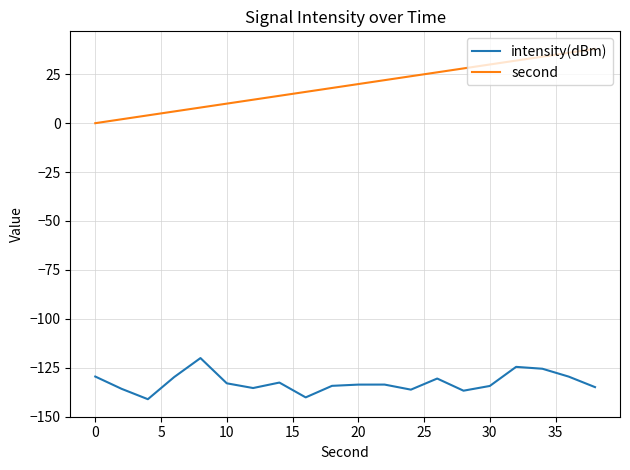

List the series in order of their overall mean, lowest first.

intensity(dBm), second